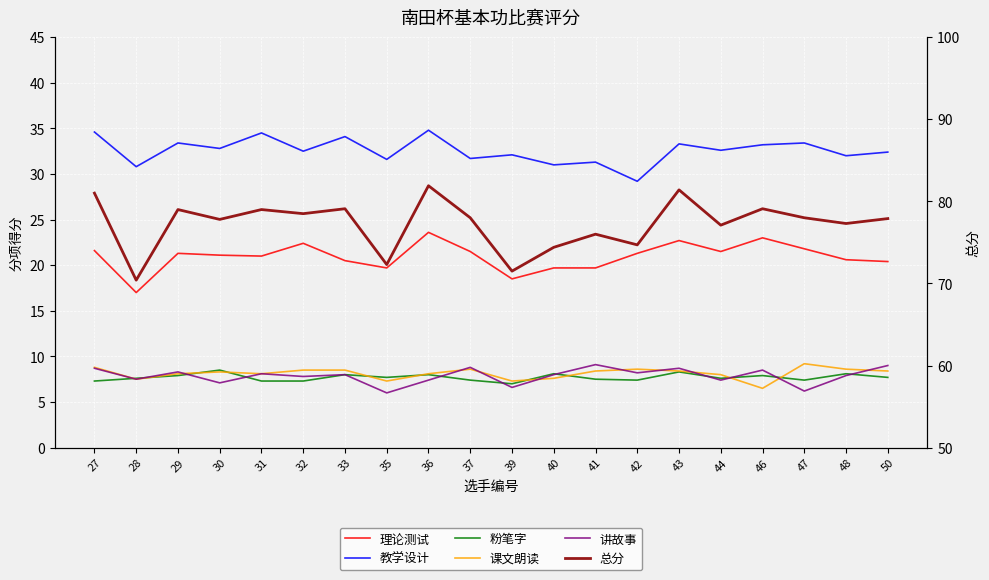

True or false: 理论测试 and 粉笔字 cross at least once.

False